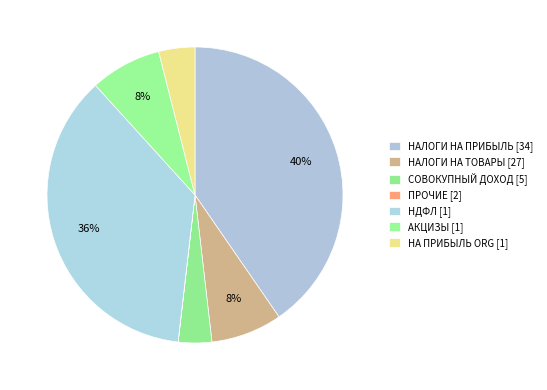

To the nearest percent, what is the difference between the largest and smallest slice percentages?

40%